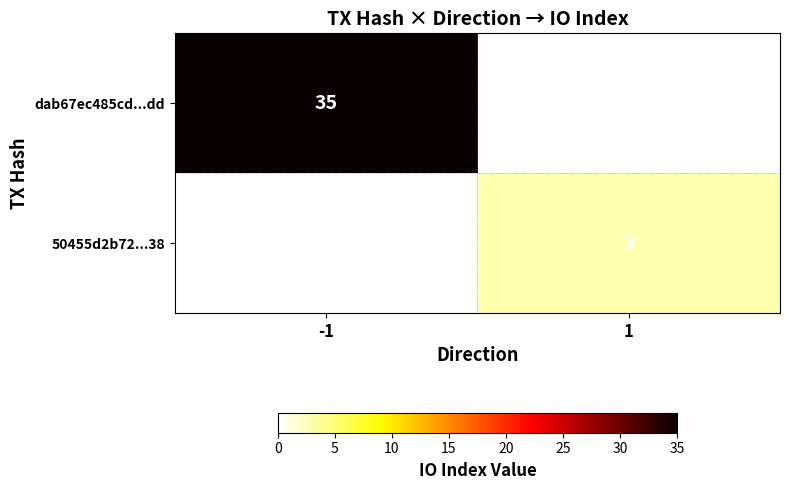

The value of dab67ec485cd...dd at -1 is 35. True or false?

True